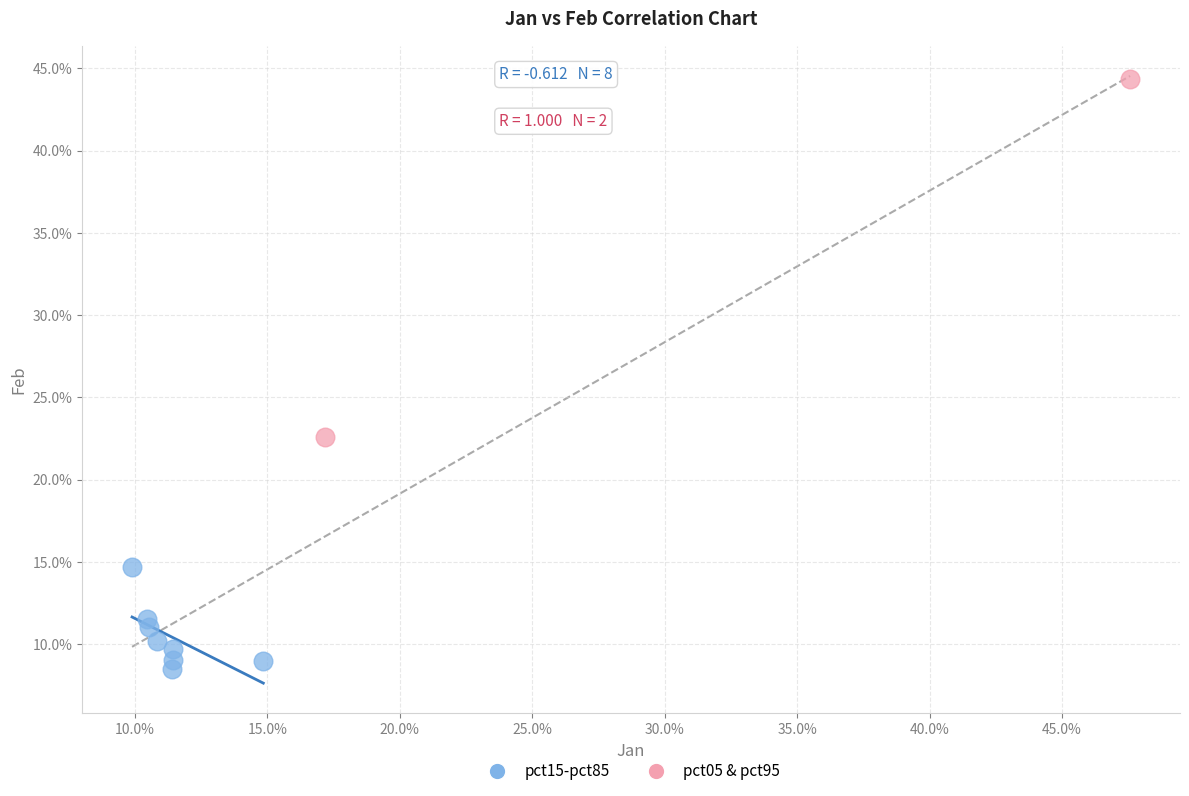

Which series has the largest Y range (max minus min)?

pct05 & pct95